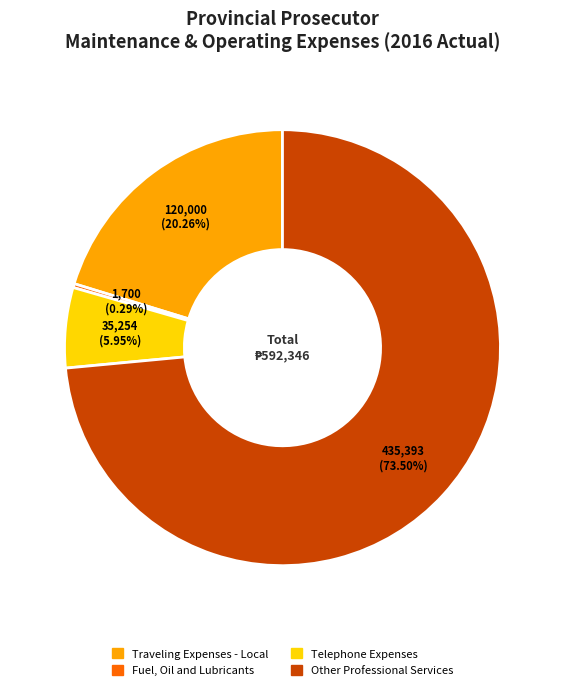

Count the number of slices in the pie.

4